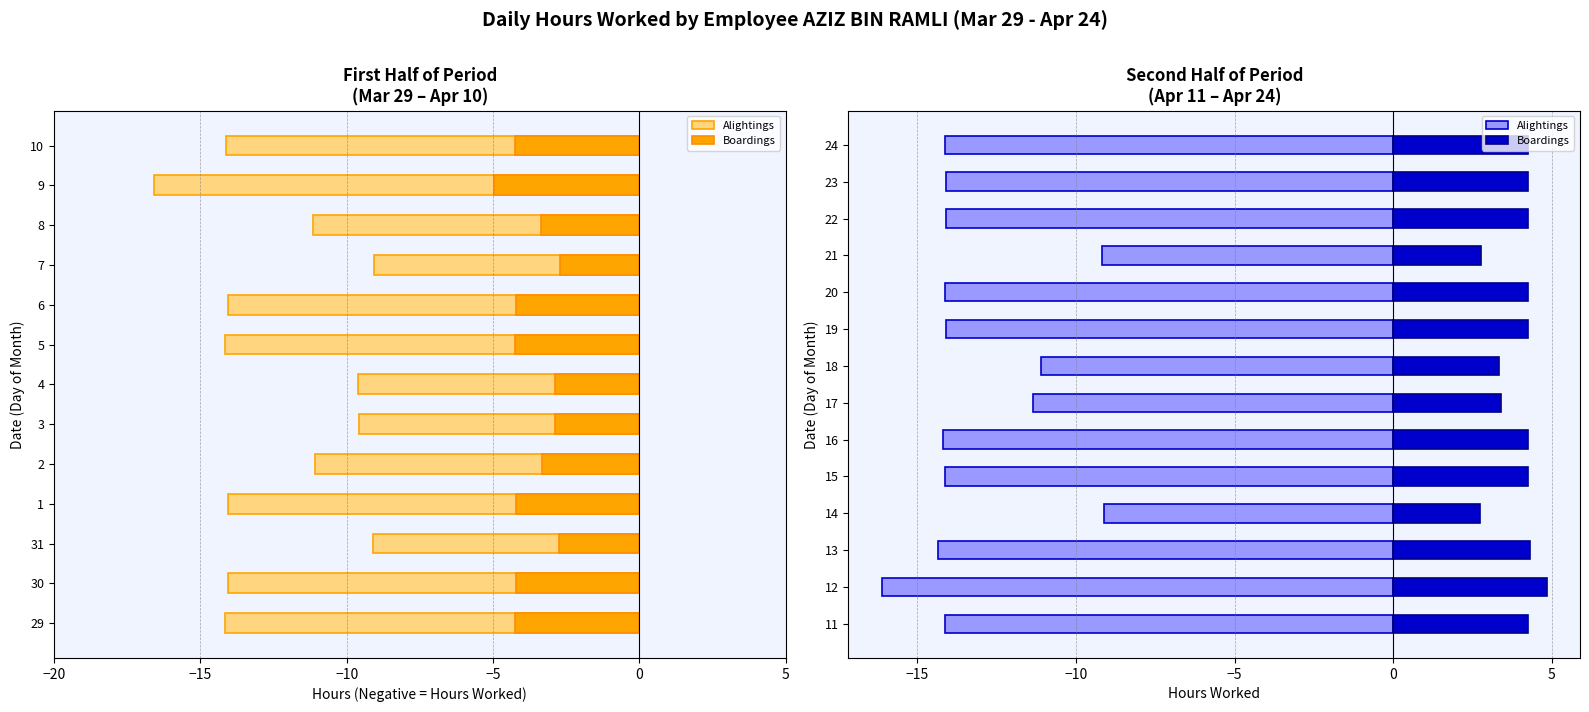

Is the value of Alightings at 18 greater than the value of Boardings at 24?

No